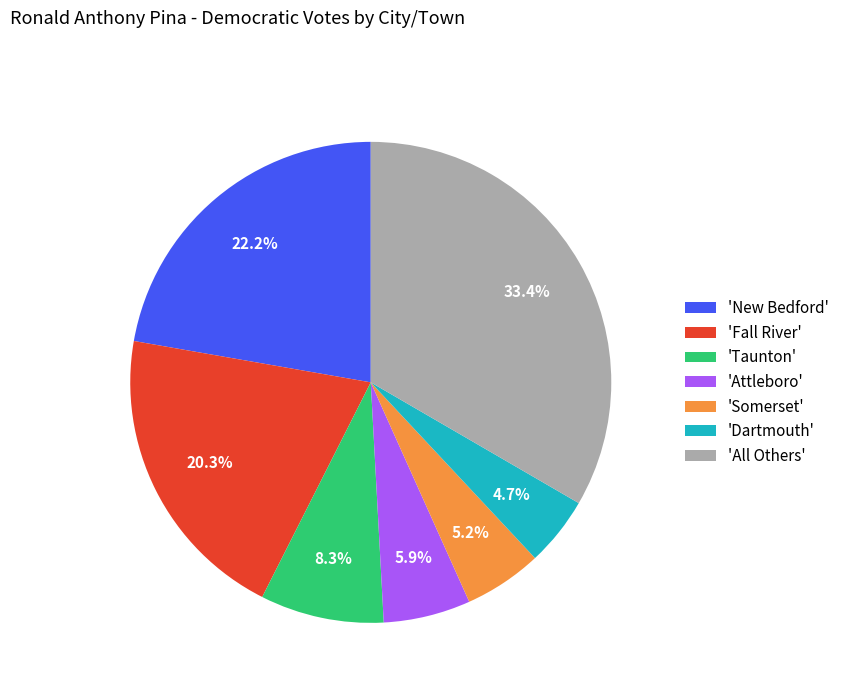

Count the number of slices in the pie.

7